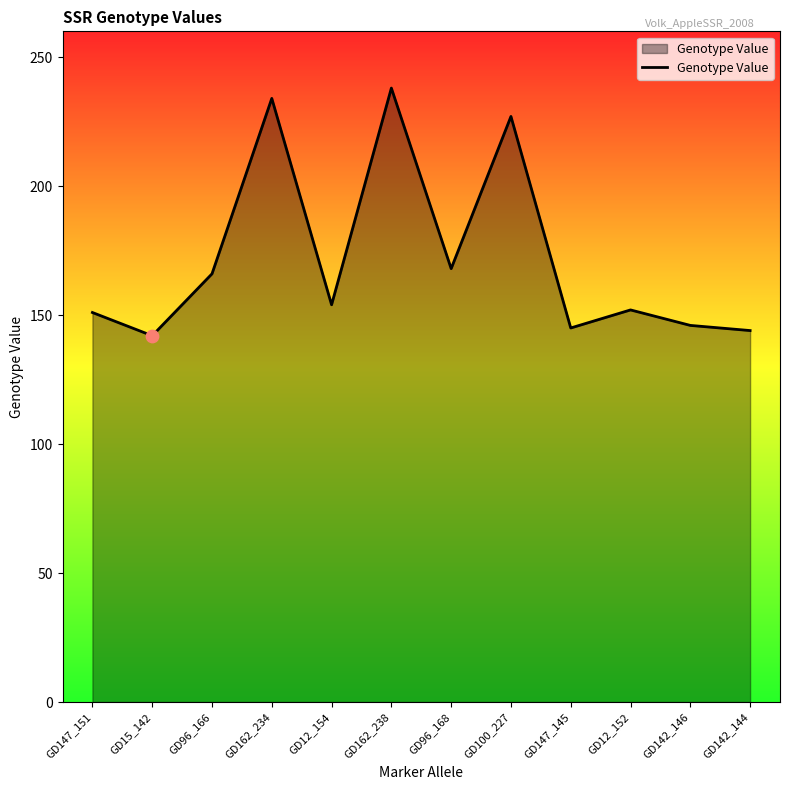

What is the ratio of the value at GD15_142 to the value at GD96_168?

0.8